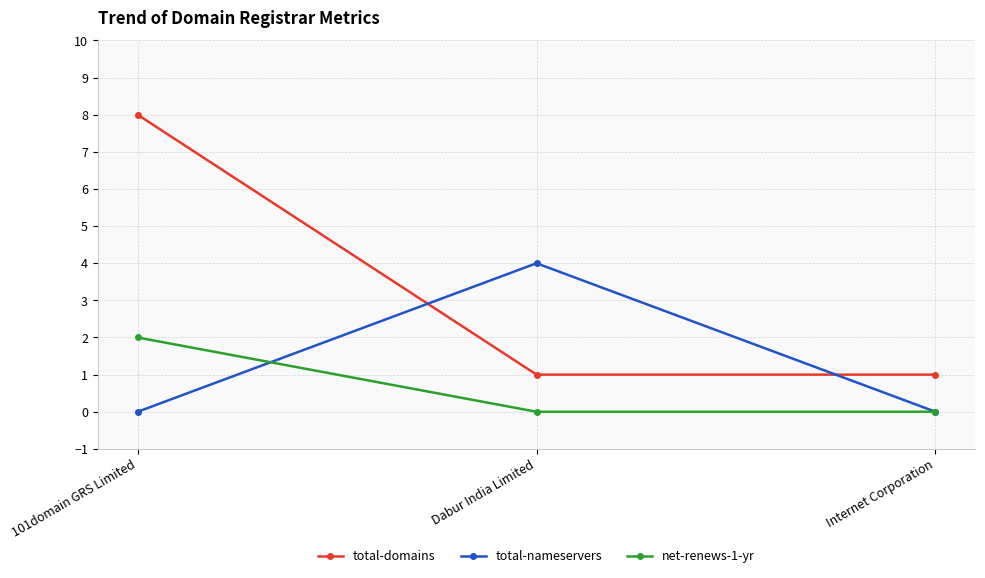

Reading left to right, what are all the values shown in this chart?

total-domains: 101domain GRS Limited=8	Dabur India Limited=1	Internet Corporation=1
total-nameservers: 101domain GRS Limited=0	Dabur India Limited=4	Internet Corporation=0
net-renews-1-yr: 101domain GRS Limited=2	Dabur India Limited=0	Internet Corporation=0